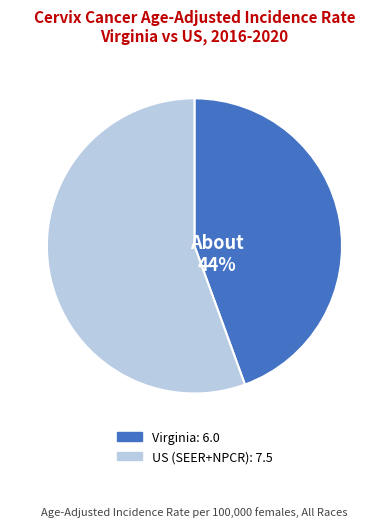

Is it true that Virginia is 58% of the pie?

False